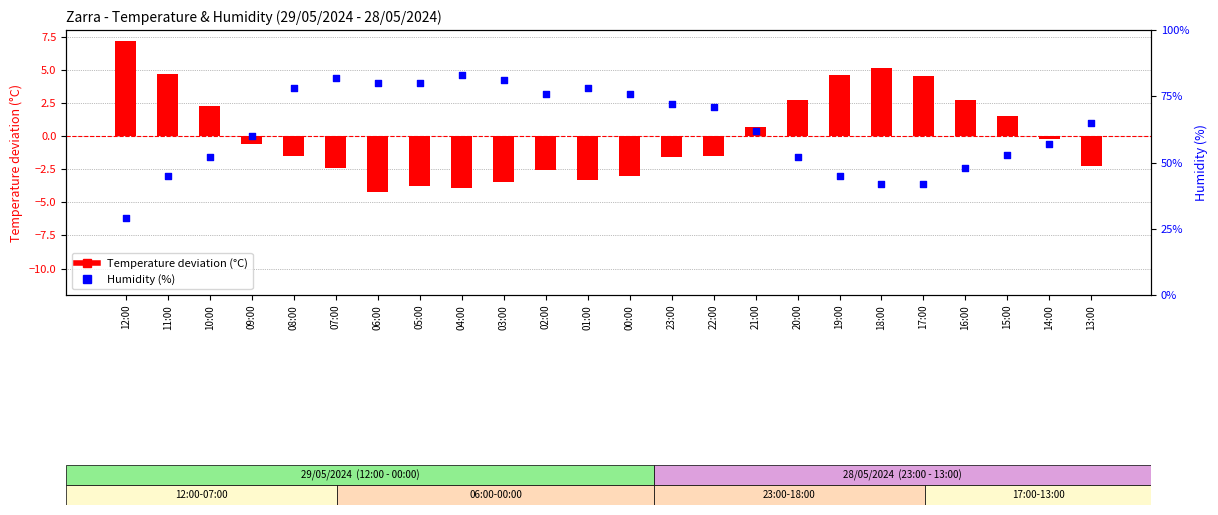

What are all the series names shown in the legend?

Temperature deviation (C), Humidity (%)